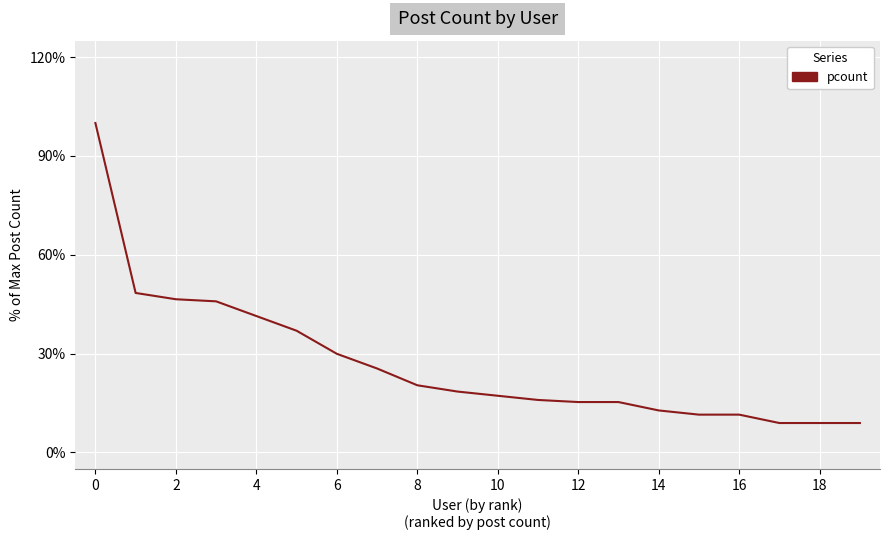

Does the chart have visible grid lines?

Yes